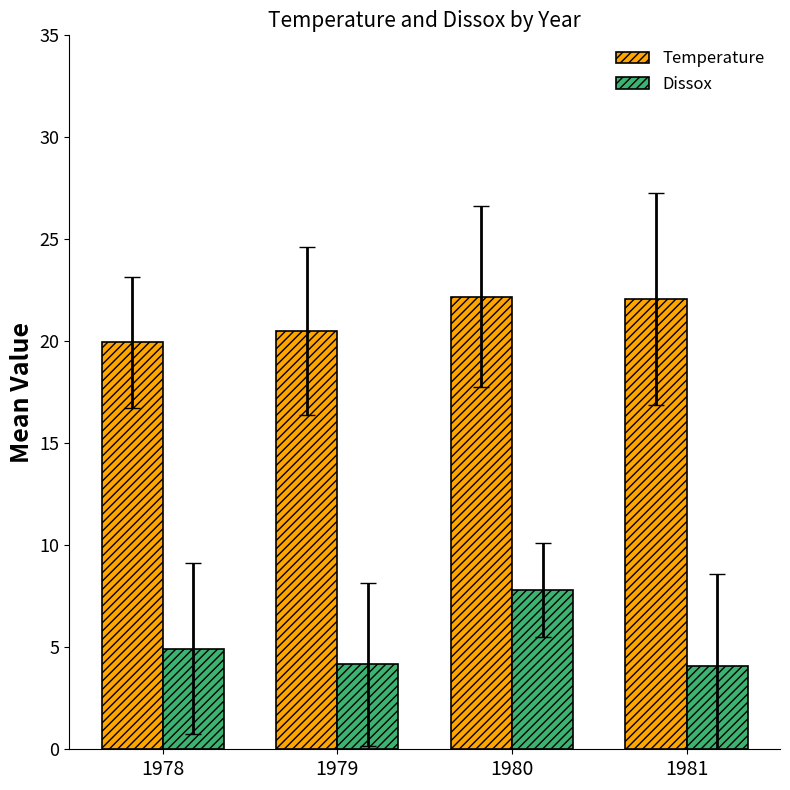

Is it true that Temperature equals 30.6 at 1979?

False